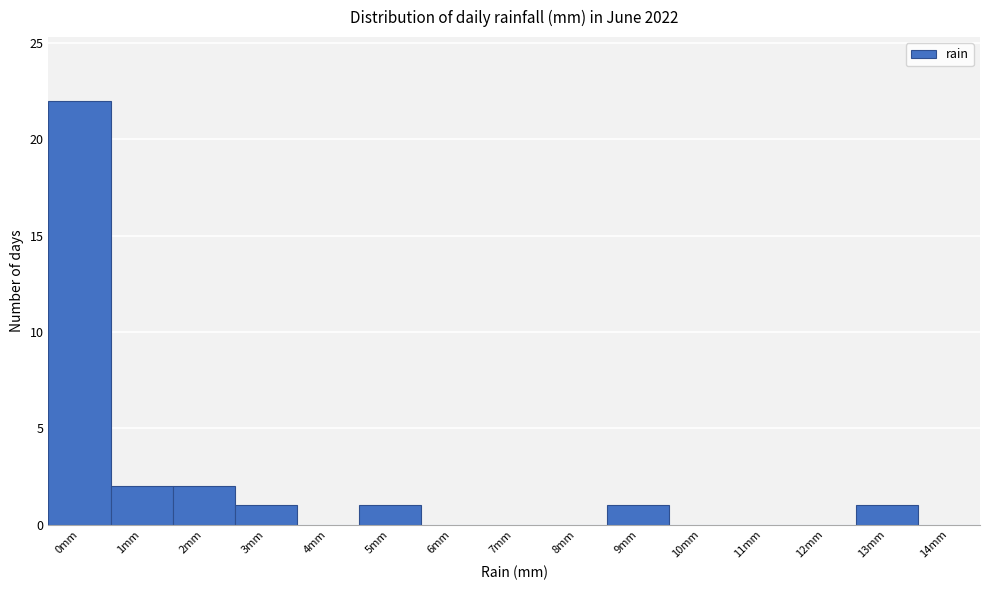

Reading right to left, what are all the values shown in this chart?

14mm=0	13mm=1	12mm=0	11mm=0	10mm=0	9mm=1	8mm=0	7mm=0	6mm=0	5mm=1	4mm=0	3mm=1	2mm=2	1mm=2	0mm=22